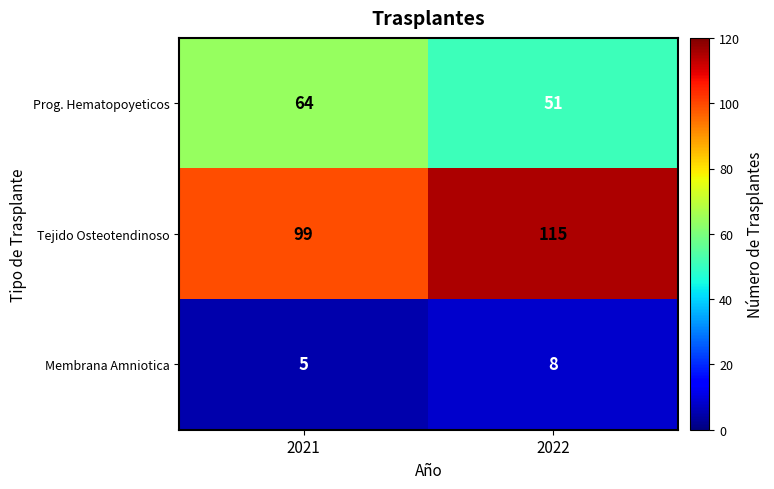

Reading left to right, extract all data points from this chart.

Prog. Hematopoyeticos: 64	51
Tejido Osteotendinoso: 99	115
Membrana Amniotica: 5	8